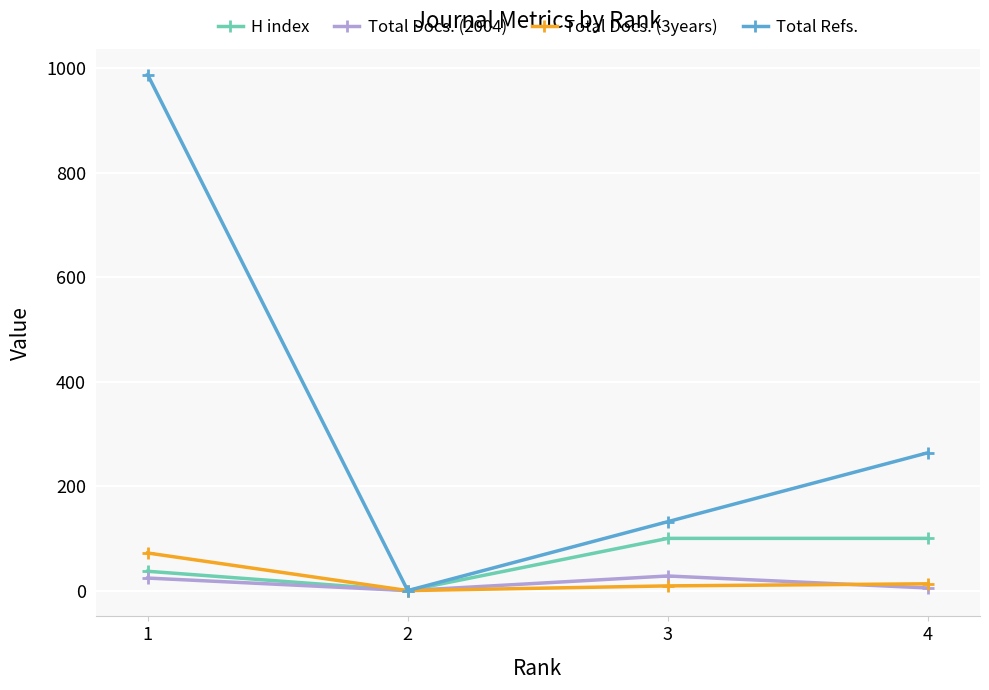

Which category has the lowest value in the Total Refs. series?

2